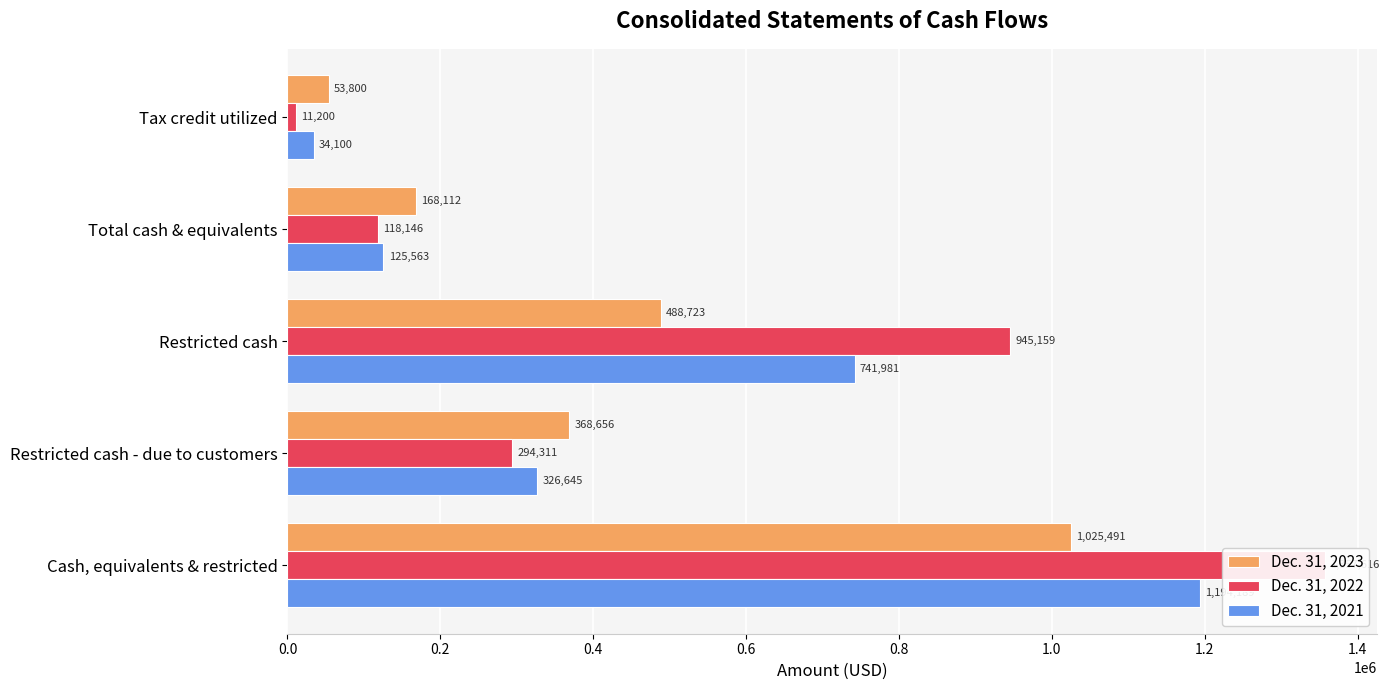

Reading left to right, what are all the values shown in this chart?

Dec. 31, 2023: 53800	168112	488723	368656	1025491
Dec. 31, 2022: 11200	118146	945159	294311	1357616
Dec. 31, 2021: 34100	125563	741981	326645	1194189